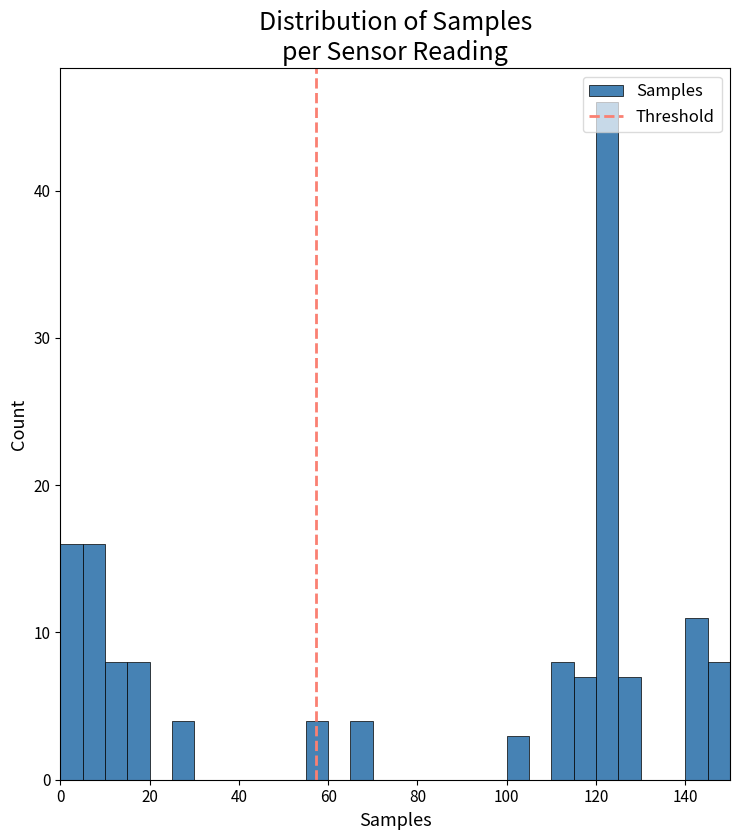

Read against the x-axis, roughly where is the centre of the tallest bar?

122